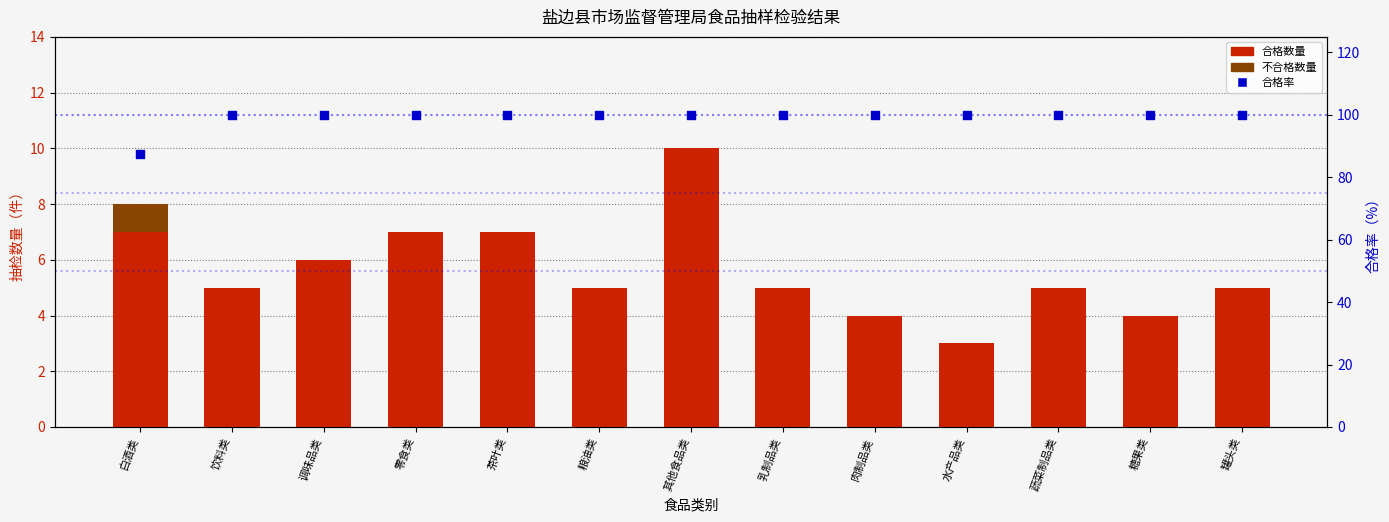

Which series contains the lowest Y value?

不合格